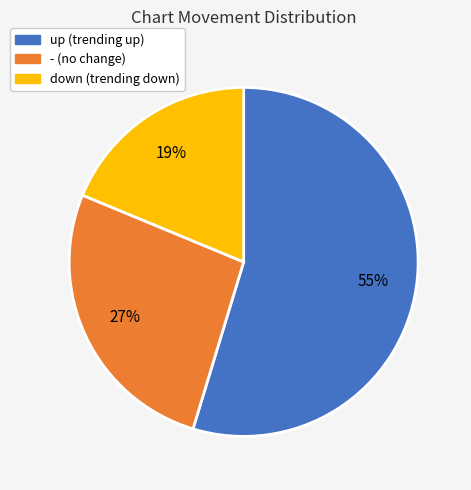

Is there a majority slice in this chart?

Yes